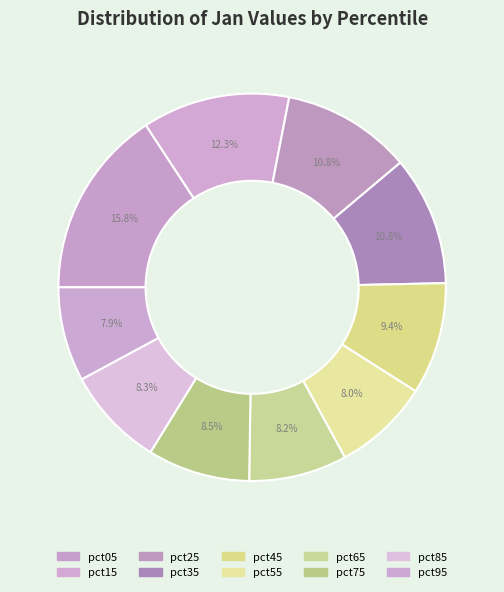

What is the smallest slice in the pie chart?

pct95